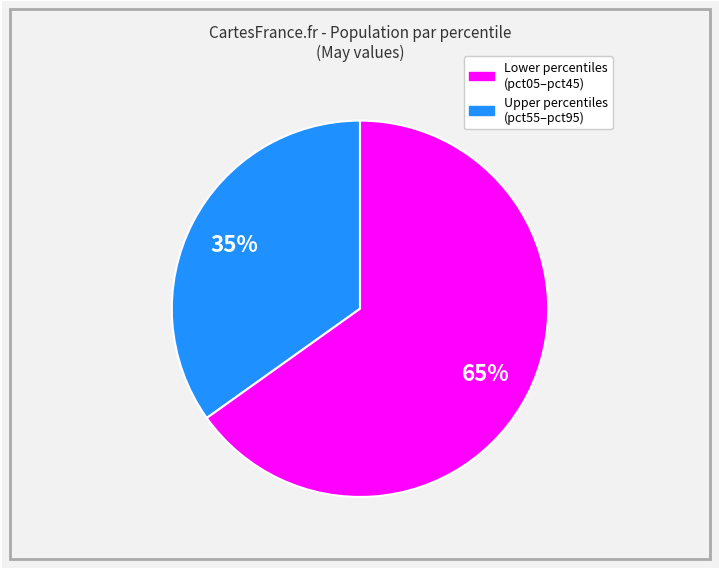

Is there any slice that represents more than half of the pie?

Yes